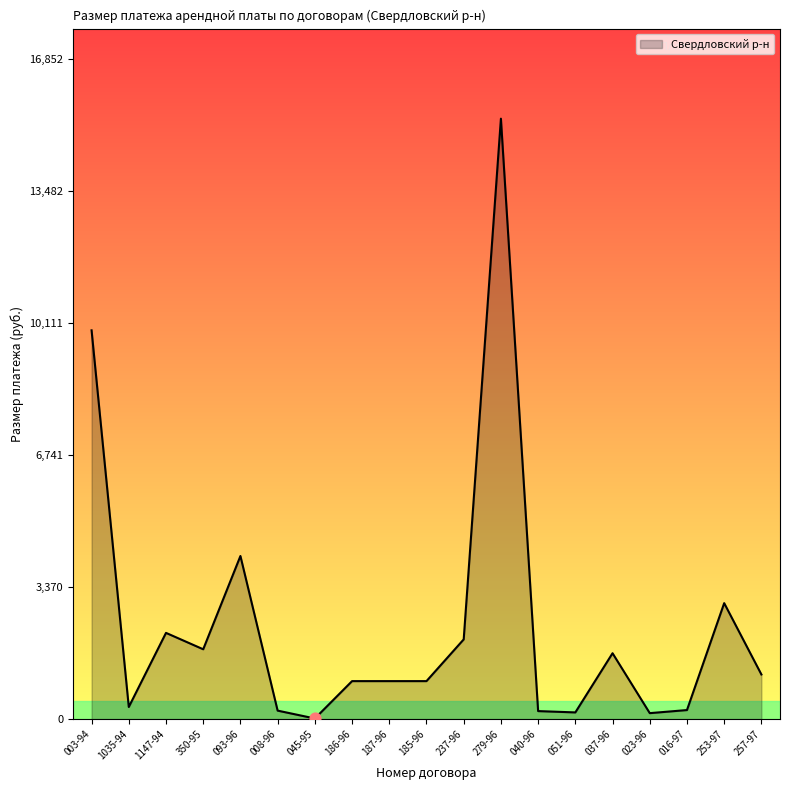

Between 093-96 and 350-95, which is larger?

093-96